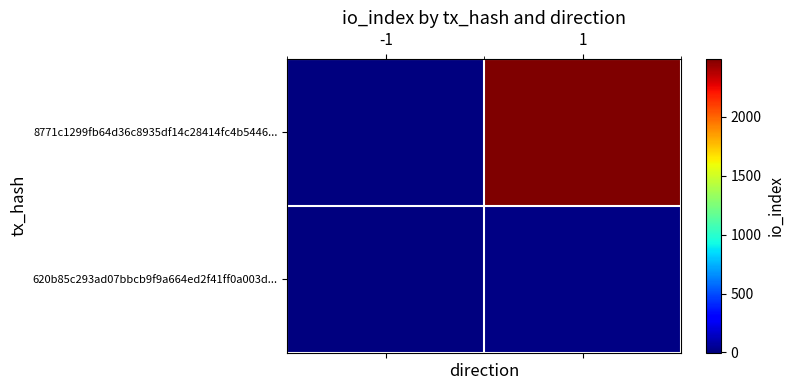

Reading right to left, list all the values displayed in this chart.

8771c1299fb64d36c8935df14c28414fc4b5446...: 1=2493	-1=-1
620b85c293ad07bbcb9f9a664ed2f41ff0a003d...: 1=18	-1=1